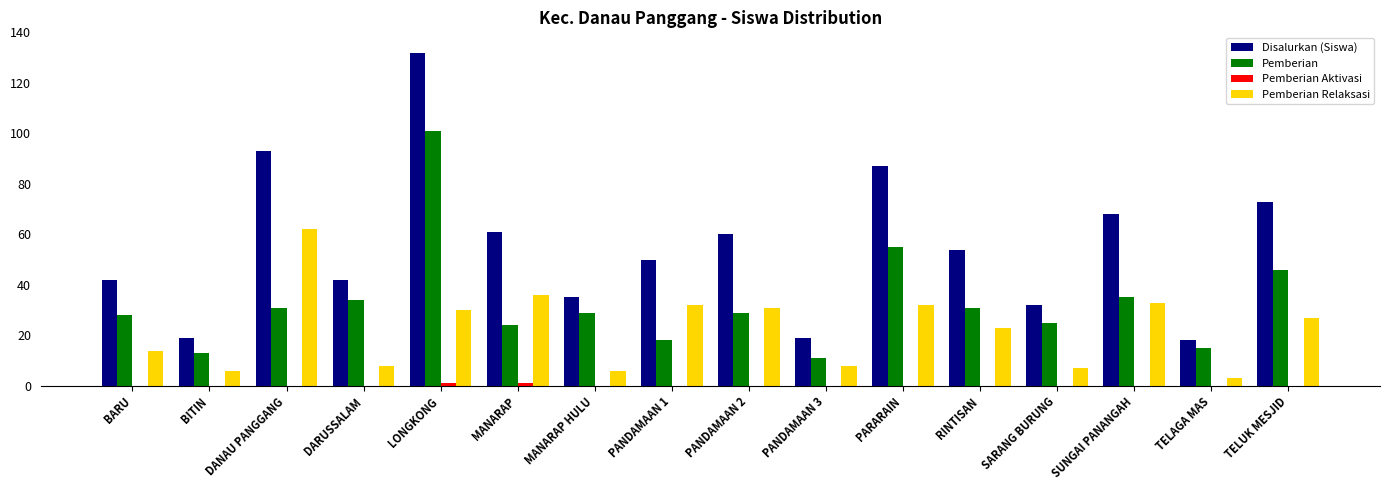

What is the highest value of the Disalurkan (Siswa) series?

132